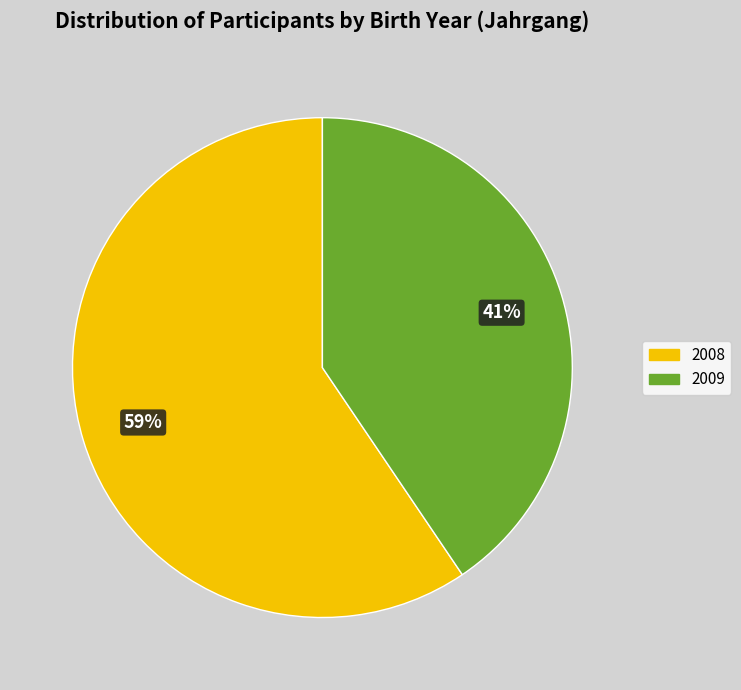

To the nearest percent, what percentage of the pie is 2008?

59%